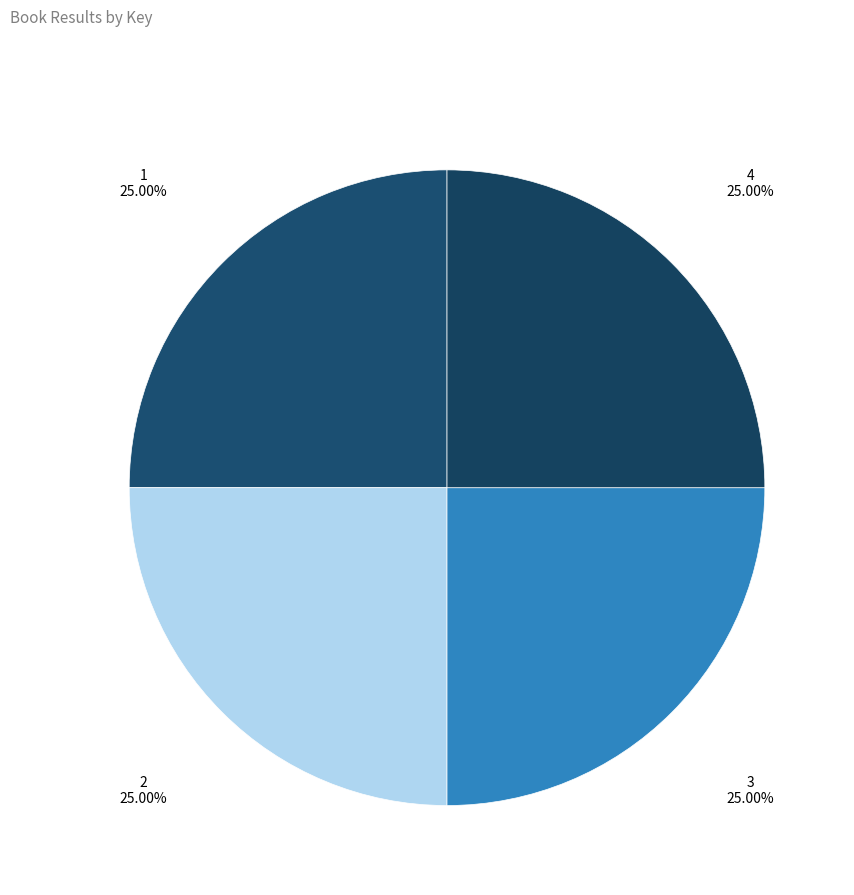

Approximately how many times larger is the value at 3 compared to 4?

1.0